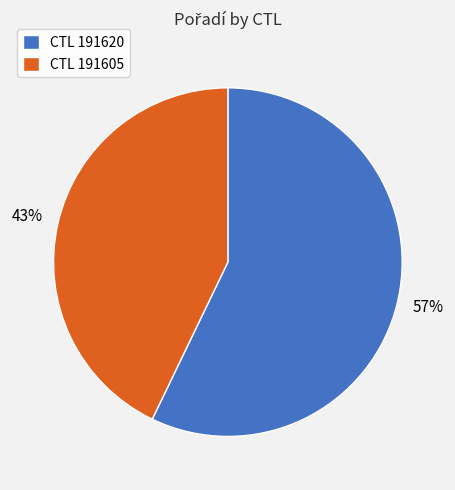

What is the largest slice in the pie chart?

CTL 191620